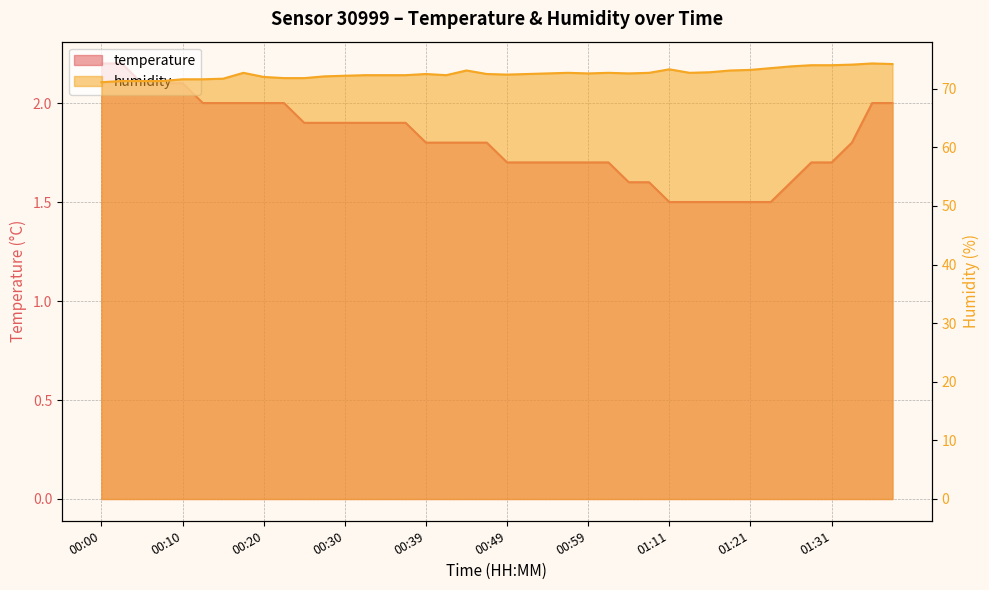

At 01:19, list the series in order from smallest to largest.

temperature, humidity